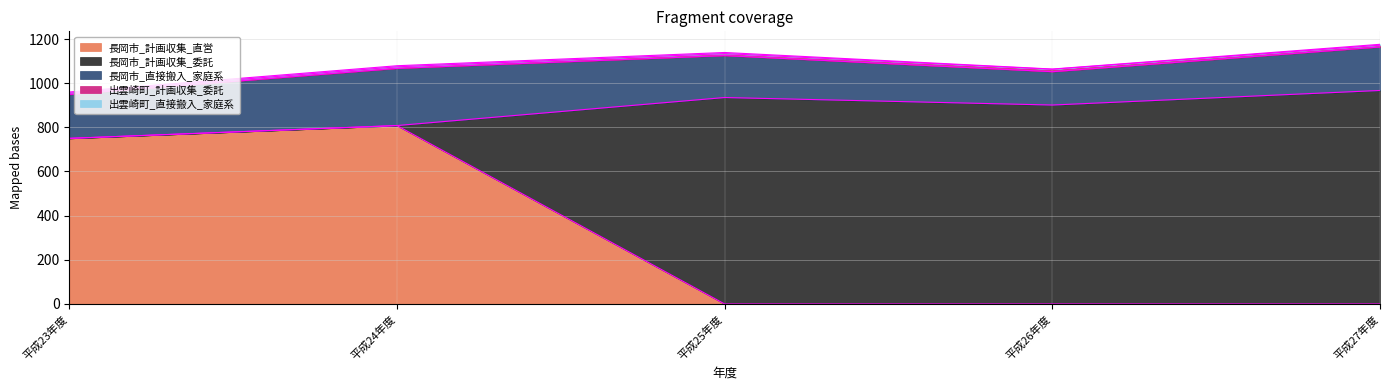

What are all the series names shown in the legend?

長岡市_計画収集_直営, 長岡市_計画収集_委託, 長岡市_直接搬入_家庭系, 出雲崎町_計画収集_委託, 出雲崎町_直接搬入_家庭系